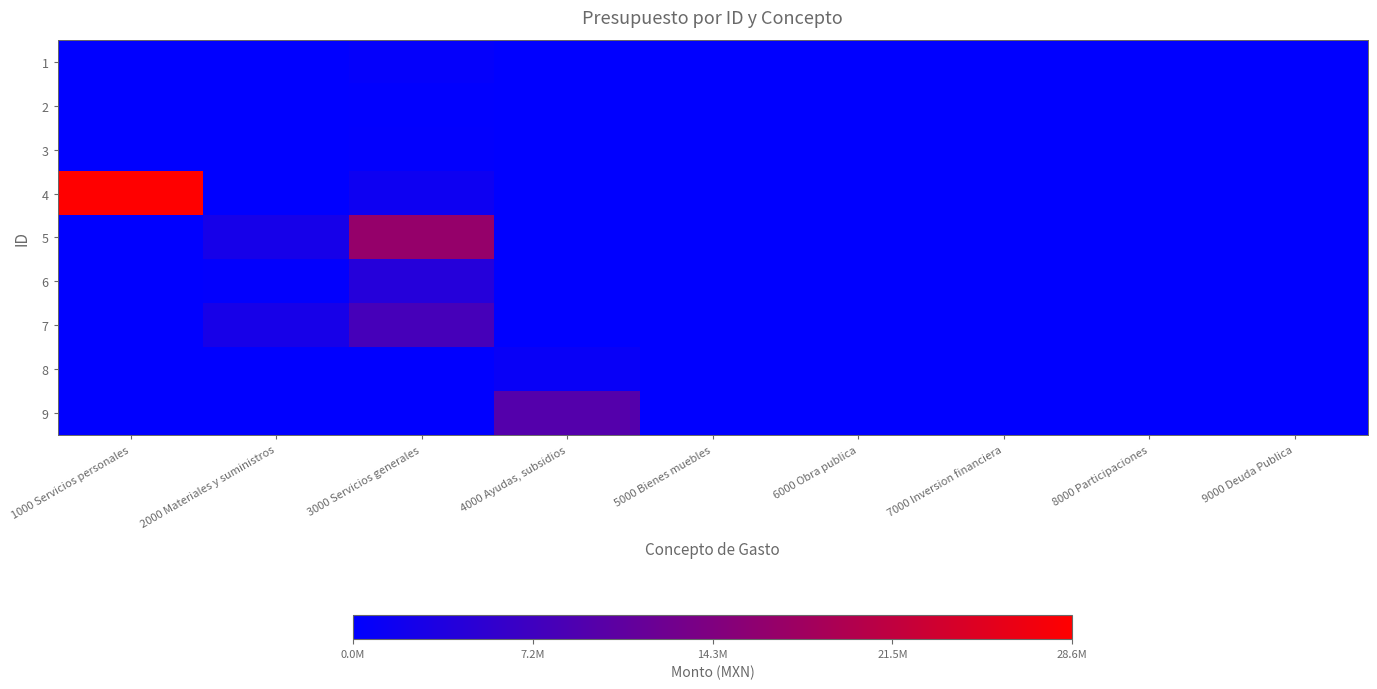

Reading left to right, extract all data points from this chart.

1: 1000 Servicios personales=0	2000 Materiales y suministros=100000	3000 Servicios generales=500000	4000 Ayudas, subsidios=0	5000 Bienes muebles=0	6000 Obra publica=0	7000 Inversion financiera=0	8000 Participaciones=0	9000 Deuda Publica=0
2: 1000 Servicios personales=0	2000 Materiales y suministros=0	3000 Servicios generales=150000	4000 Ayudas, subsidios=0	5000 Bienes muebles=0	6000 Obra publica=0	7000 Inversion financiera=0	8000 Participaciones=0	9000 Deuda Publica=0
3: 1000 Servicios personales=0	2000 Materiales y suministros=0	3000 Servicios generales=250000	4000 Ayudas, subsidios=0	5000 Bienes muebles=0	6000 Obra publica=0	7000 Inversion financiera=0	8000 Participaciones=0	9000 Deuda Publica=0
4: 1000 Servicios personales=28631449	2000 Materiales y suministros=0	3000 Servicios generales=1475483	4000 Ayudas, subsidios=0	5000 Bienes muebles=0	6000 Obra publica=0	7000 Inversion financiera=0	8000 Participaciones=0	9000 Deuda Publica=0
5: 1000 Servicios personales=0	2000 Materiales y suministros=2538049	3000 Servicios generales=16694038	4000 Ayudas, subsidios=0	5000 Bienes muebles=0	6000 Obra publica=0	7000 Inversion financiera=0	8000 Participaciones=0	9000 Deuda Publica=0
6: 1000 Servicios personales=0	2000 Materiales y suministros=240760	3000 Servicios generales=4229240	4000 Ayudas, subsidios=0	5000 Bienes muebles=0	6000 Obra publica=0	7000 Inversion financiera=0	8000 Participaciones=0	9000 Deuda Publica=0
7: 1000 Servicios personales=0	2000 Materiales y suministros=2659292	3000 Servicios generales=7889040	4000 Ayudas, subsidios=0	5000 Bienes muebles=0	6000 Obra publica=0	7000 Inversion financiera=0	8000 Participaciones=0	9000 Deuda Publica=0
8: 1000 Servicios personales=0	2000 Materiales y suministros=0	3000 Servicios generales=0	4000 Ayudas, subsidios=920000	5000 Bienes muebles=0	6000 Obra publica=0	7000 Inversion financiera=0	8000 Participaciones=0	9000 Deuda Publica=0
9: 1000 Servicios personales=0	2000 Materiales y suministros=0	3000 Servicios generales=0	4000 Ayudas, subsidios=9400000	5000 Bienes muebles=0	6000 Obra publica=0	7000 Inversion financiera=0	8000 Participaciones=0	9000 Deuda Publica=0